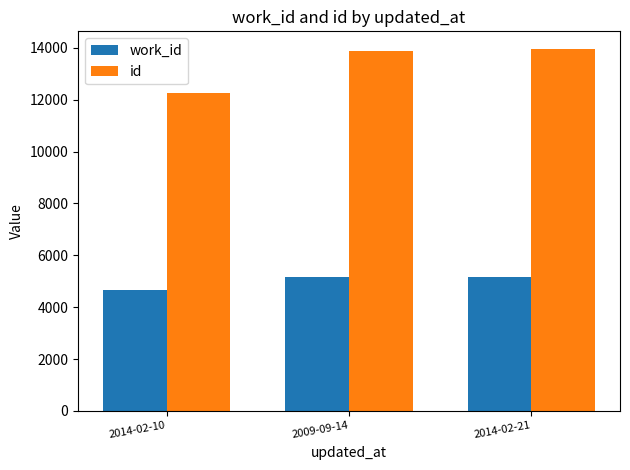

What is the greatest value displayed?

13936